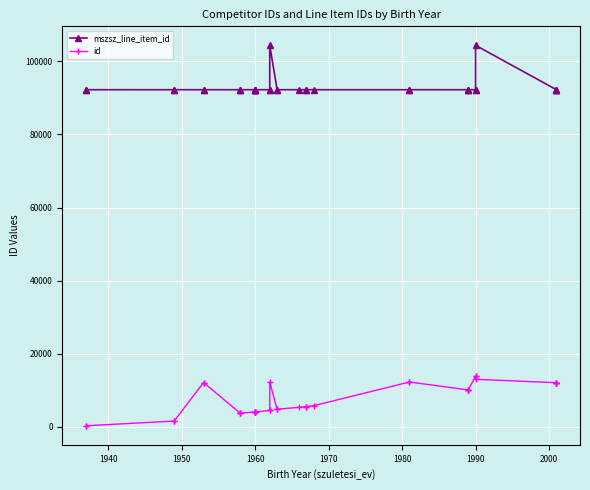

True or false: mszsz_line_item_id has more than 1 points higher than both neighbors.

True